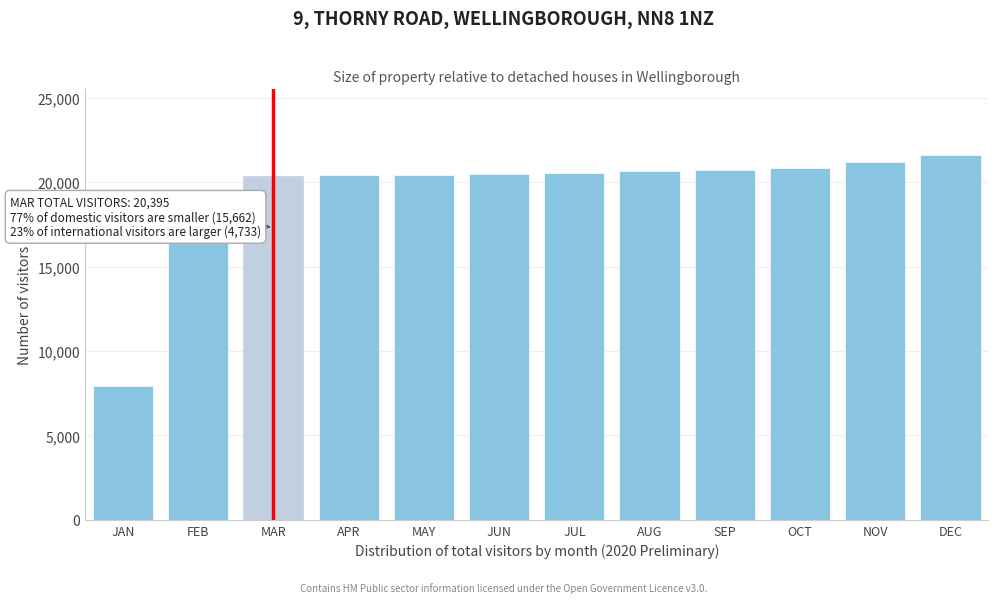

Between FEB and APR, which is larger?

APR